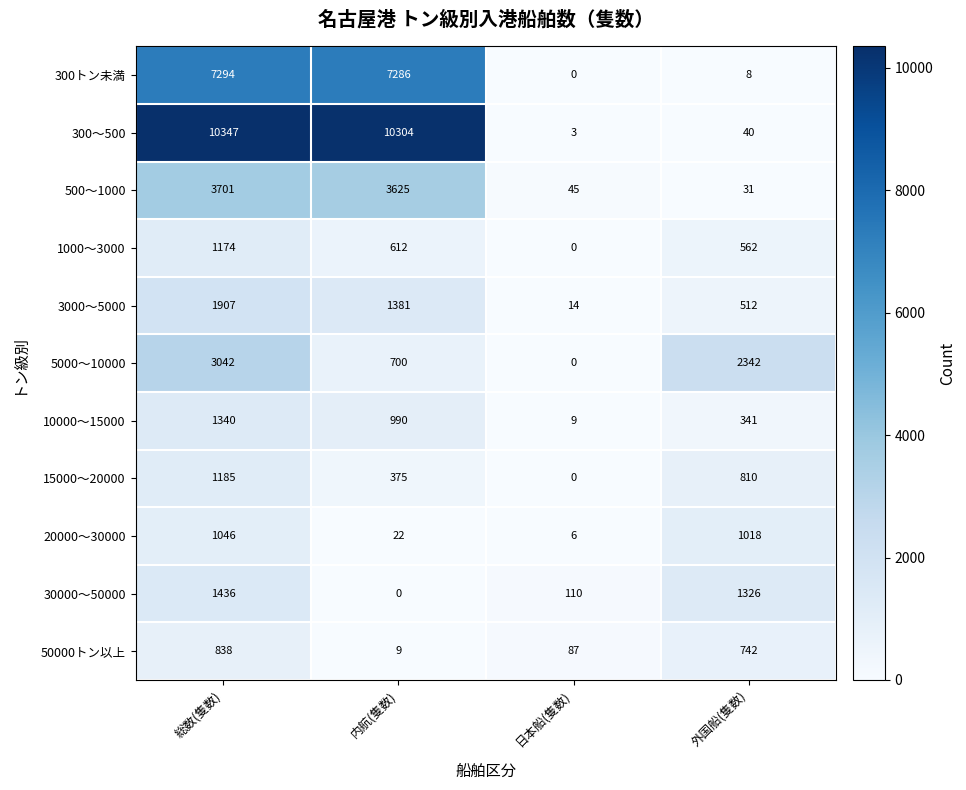

Between 内航(隻数) and 日本船(隻数), which series saw the biggest shift?

300～500